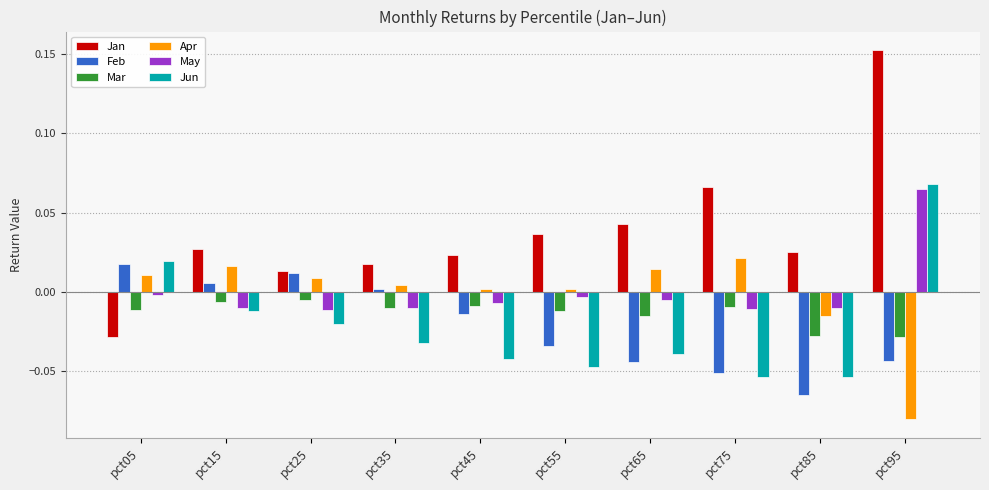

What are all the series names shown in the legend?

Jan, Feb, Mar, Apr, May, Jun